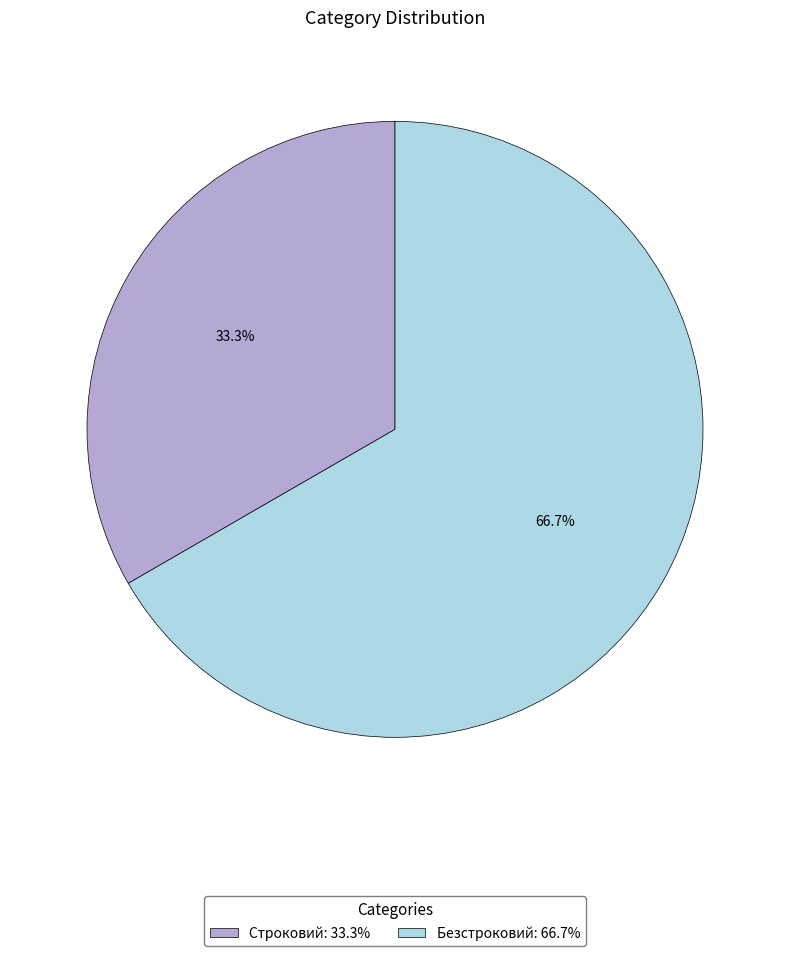

To the nearest percent, what is the combined percentage of Безстроковий and Строковий?

100%